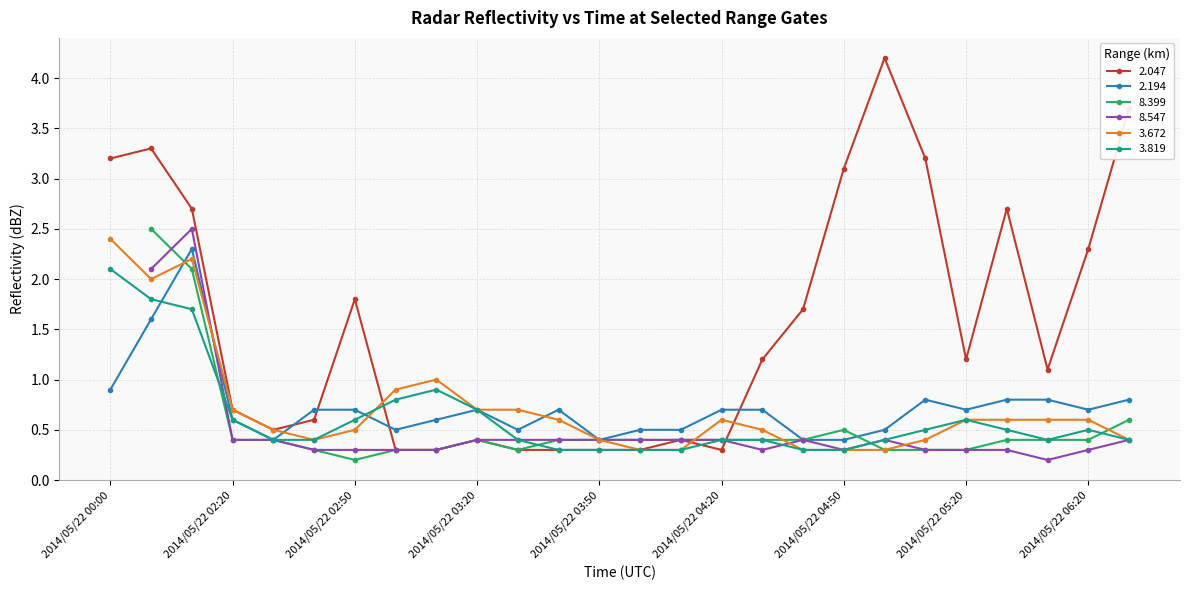

What is the sum of all 2.047 values?

40.1